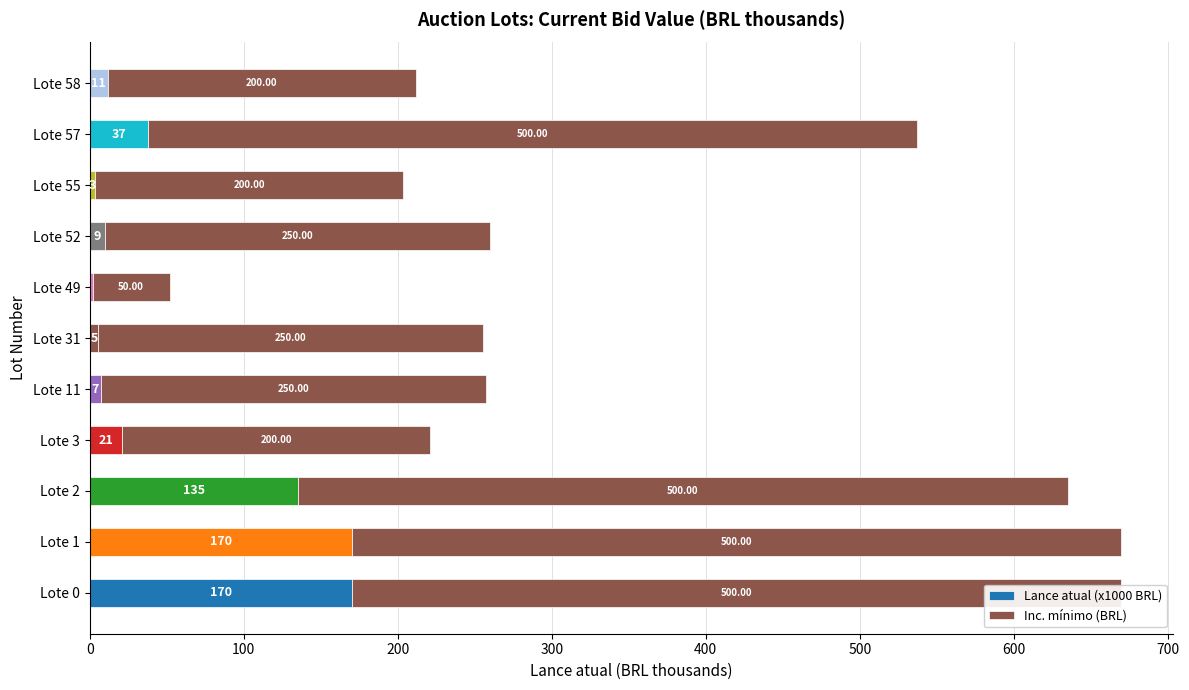

Rank the series by their average value, from lowest to highest.

Lance atual (x1000 BRL), Inc. mínimo (BRL)